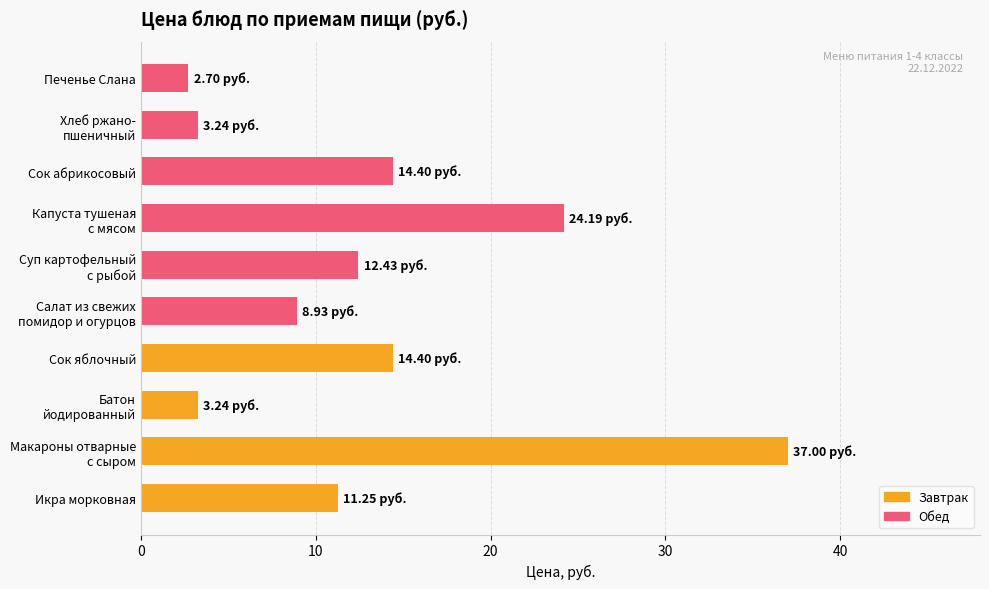

Does the chart contain any negative values?

No